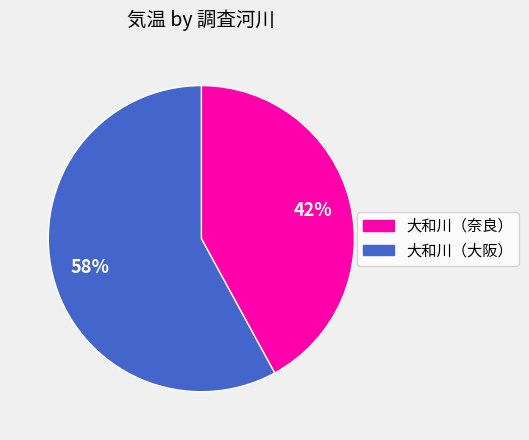

Is there a majority slice in this chart?

Yes